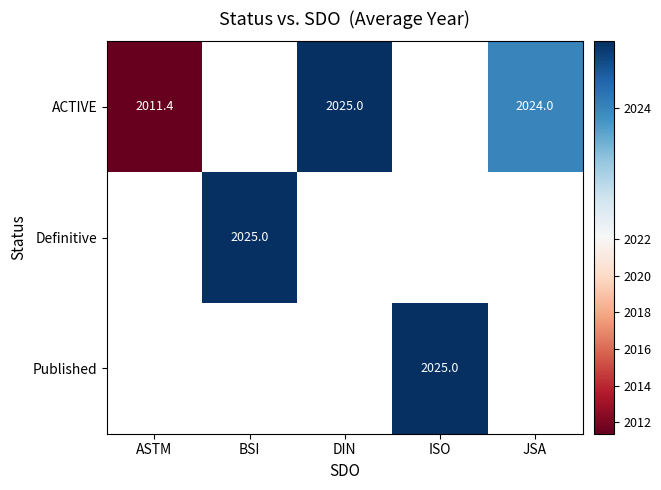

Which has a higher value, JSA or DIN?

DIN